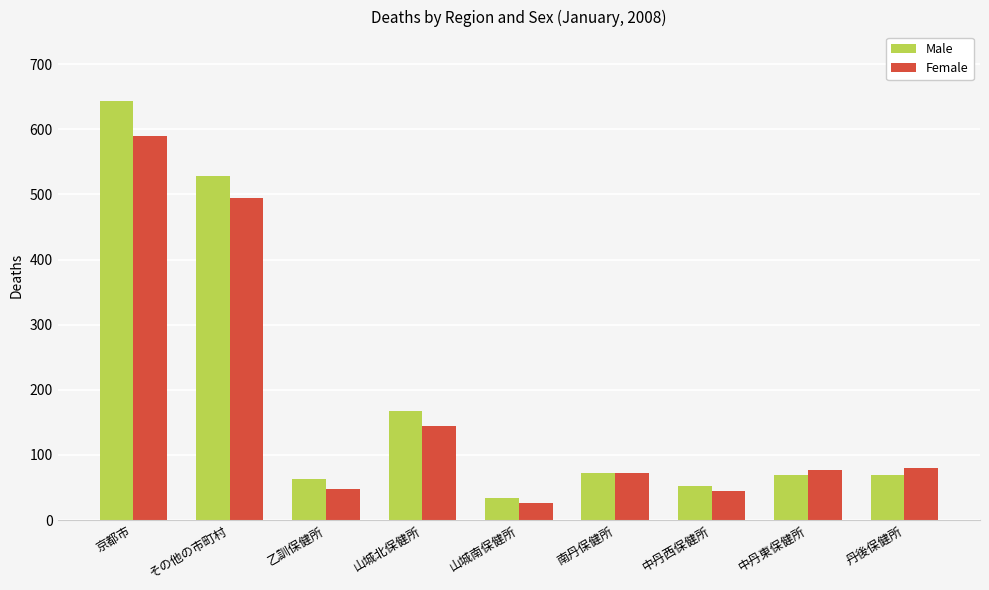

Which series has the largest total across all categories?

Male